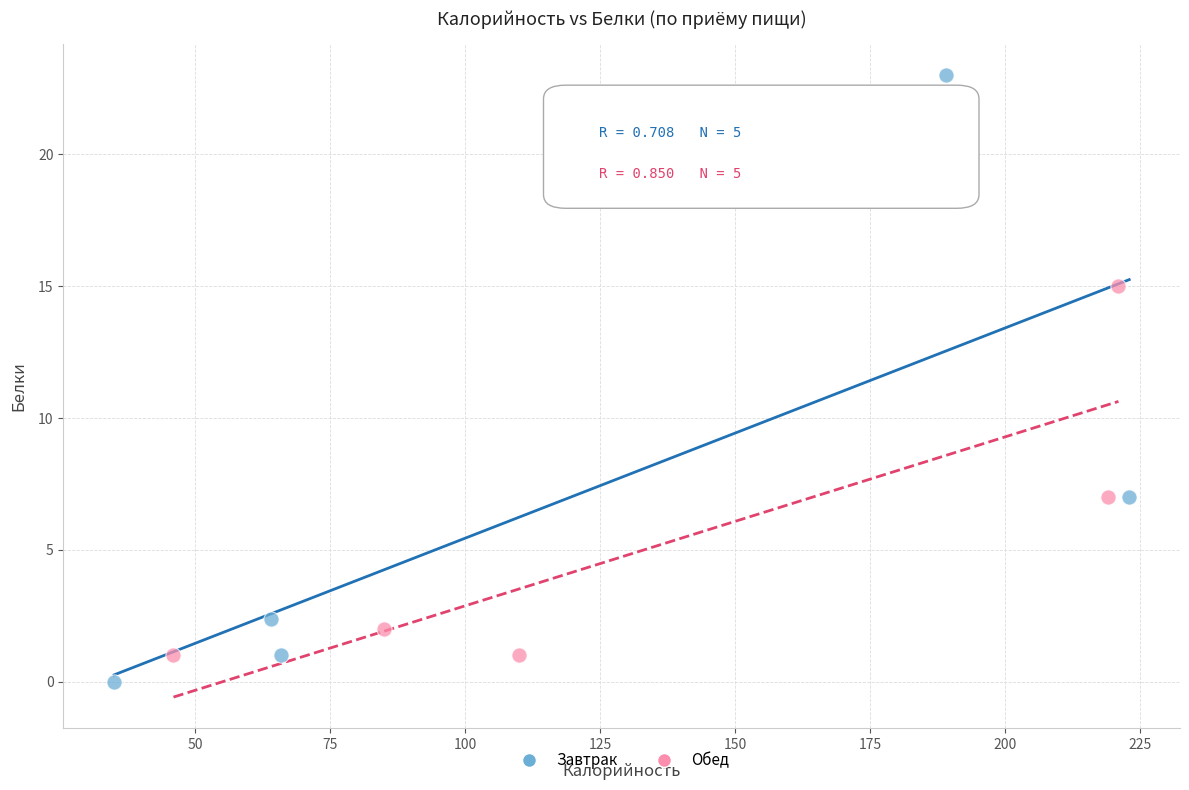

Which series reaches the maximum Y coordinate?

Завтрак